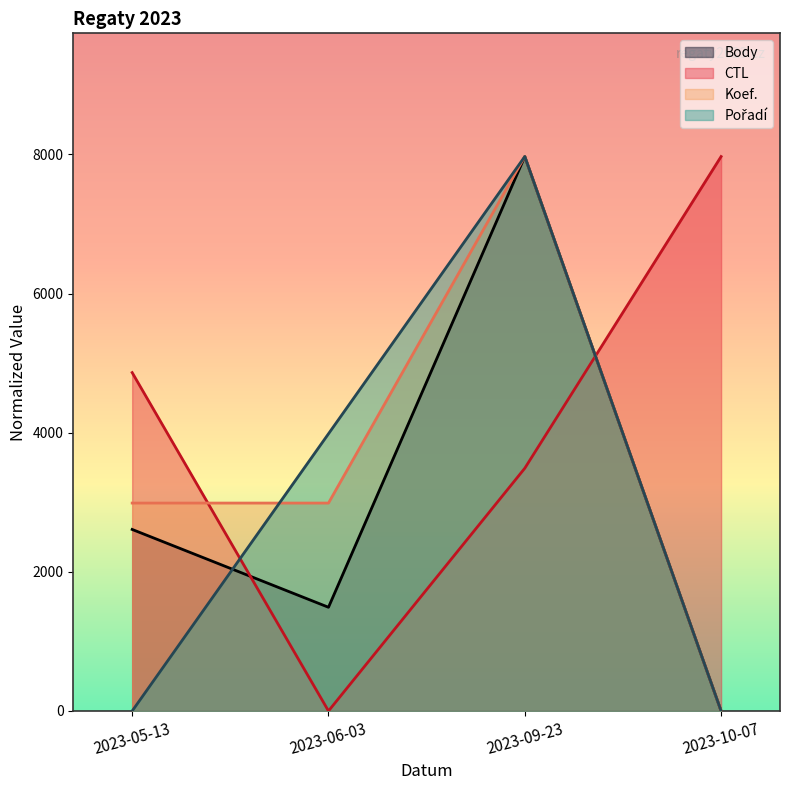

What is the label of the 1st point from the right?

2023-10-07